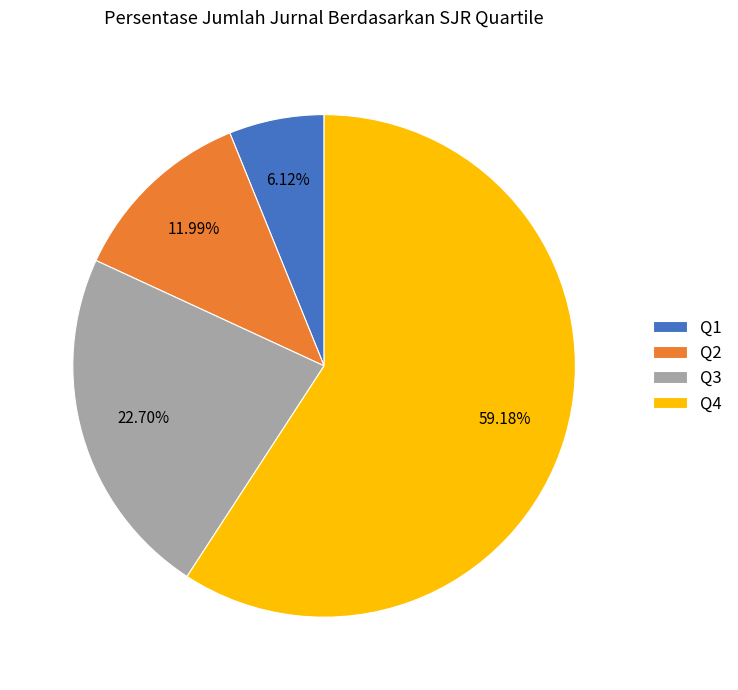

Count the number of slices in the pie.

4